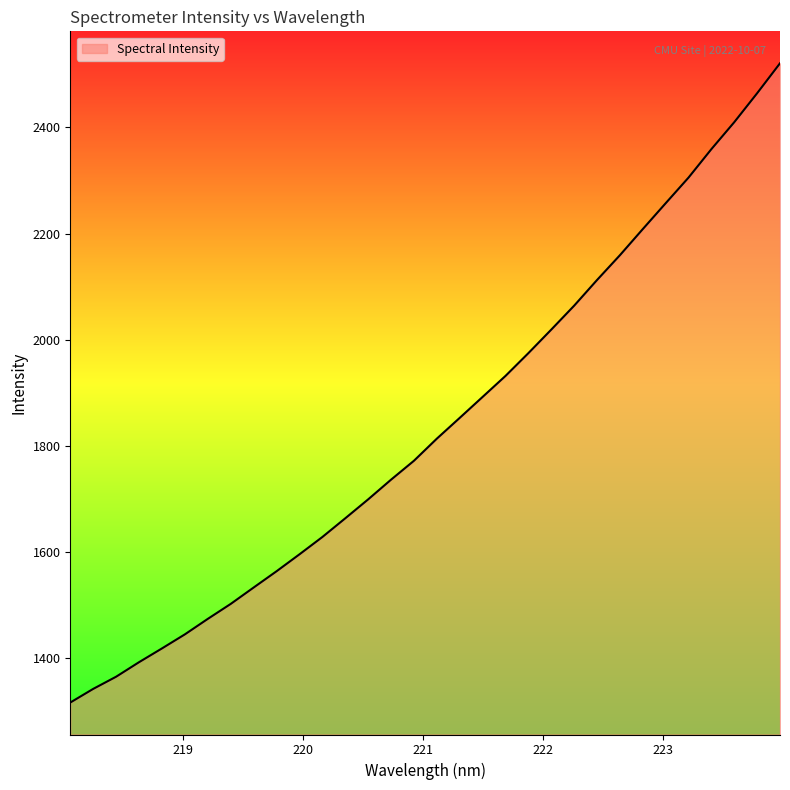

What is the difference between the maximum and minimum values?

1204.4